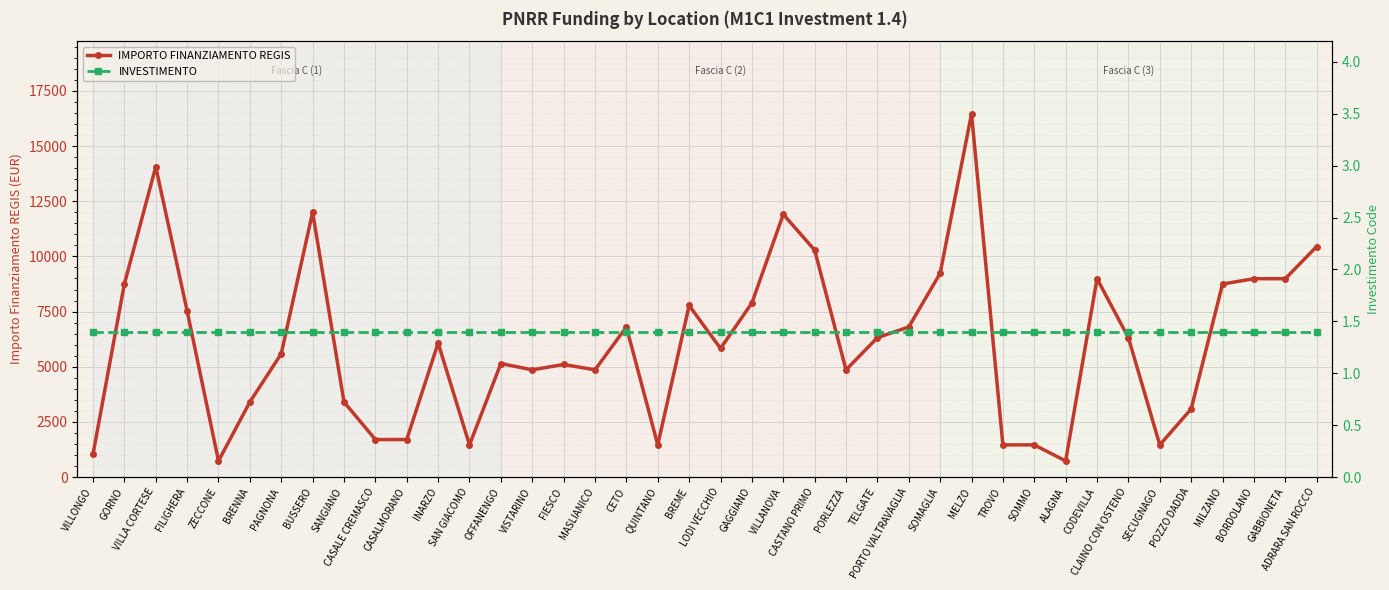

Rank the series at ADRARA SAN ROCCO from lowest to highest value.

INVESTIMENTO, IMPORTO FINANZIAMENTO REGIS